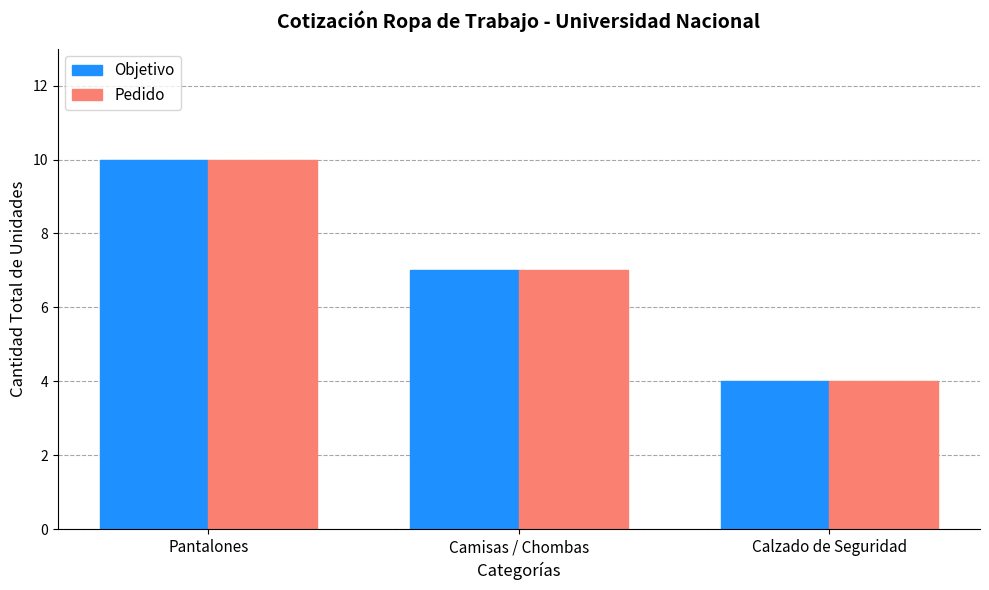

At which category is the sum across all series the highest?

Pantalones